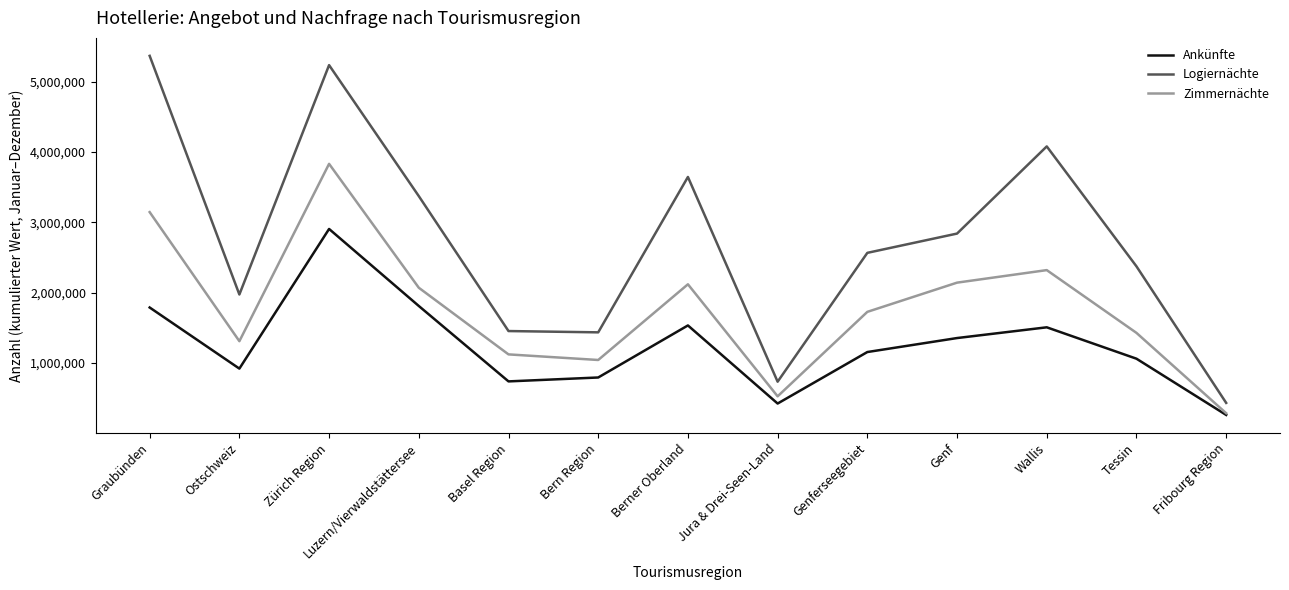

At how many categories does at least one series exceed 1632591?

9